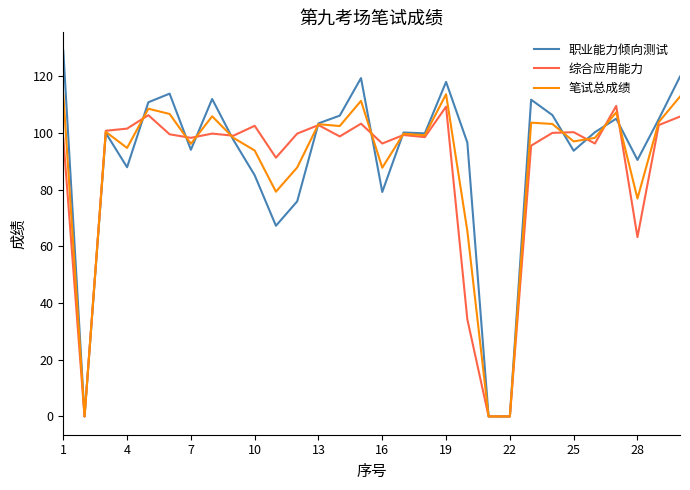

What are all the series names shown in the legend?

职业能力倾向测试, 综合应用能力, 笔试总成绩